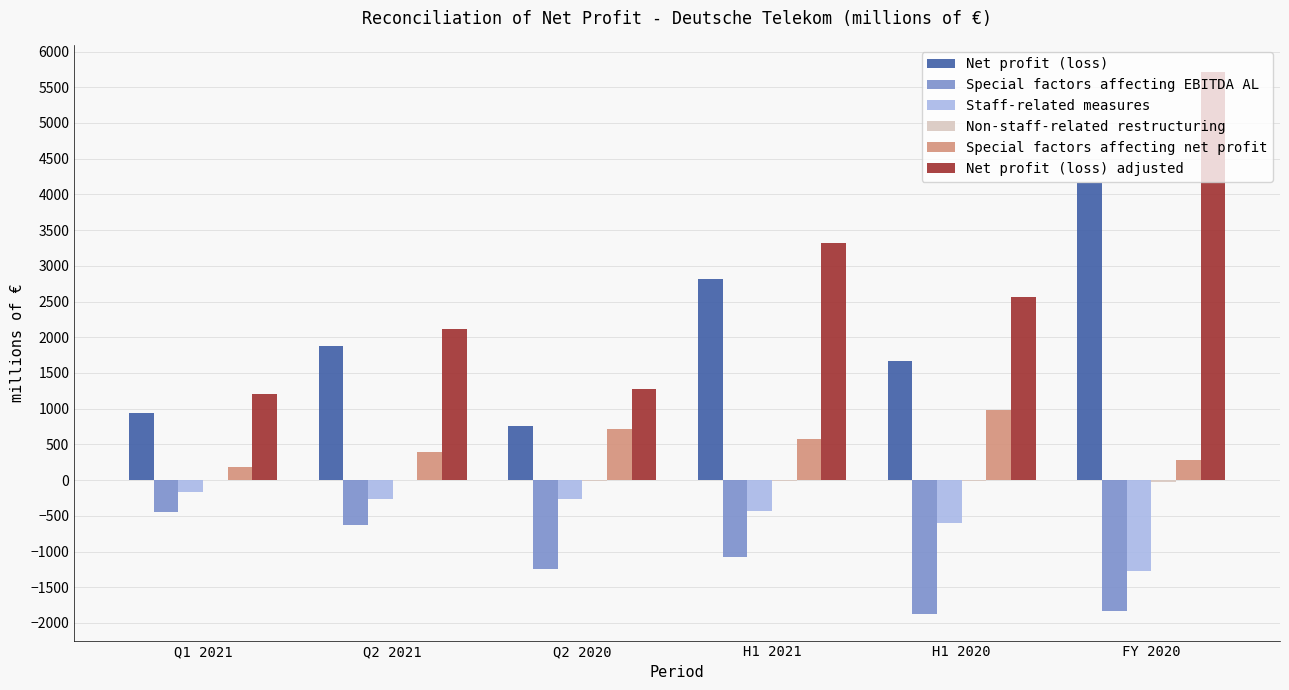

How many values in the Special factors affecting EBITDA AL series exceed -1072?

2